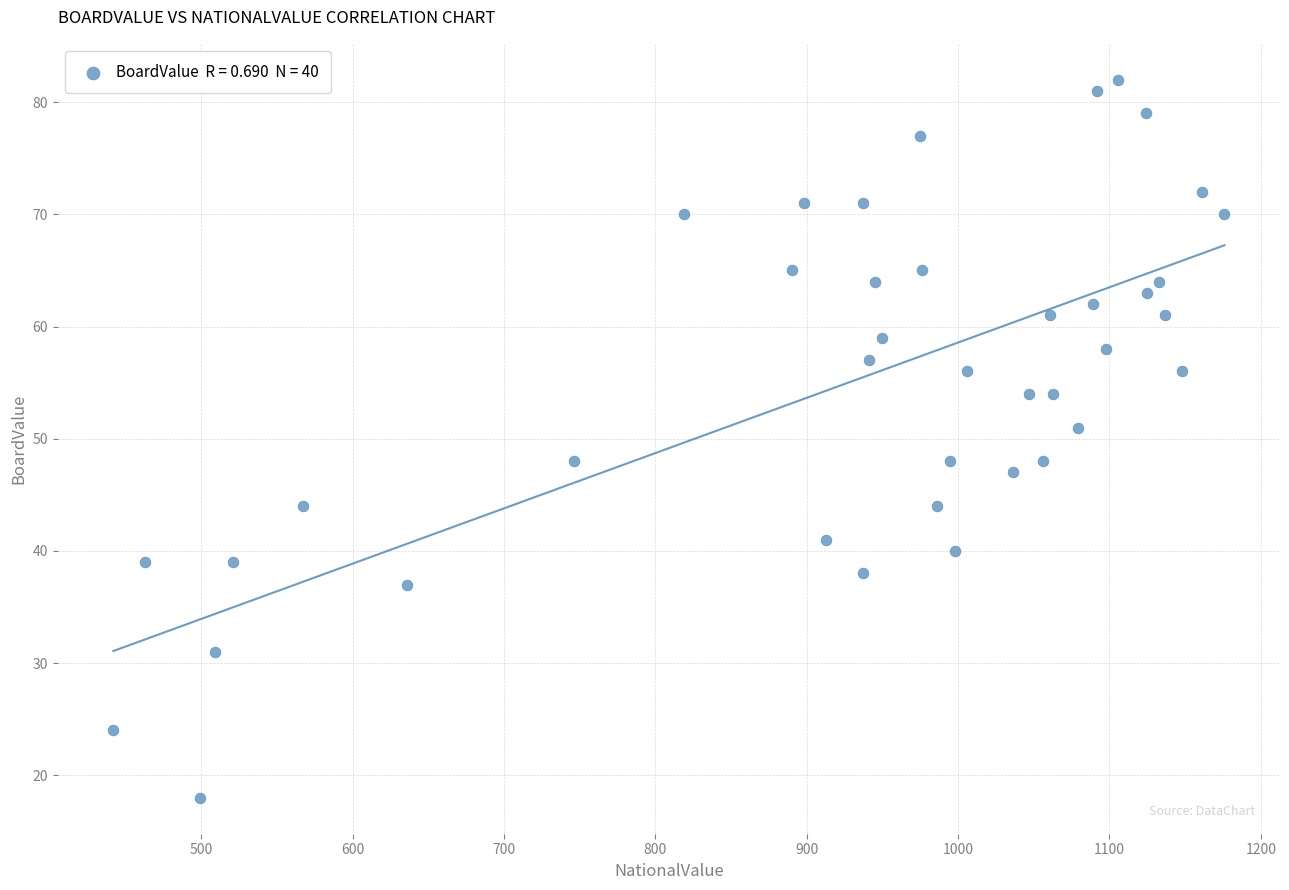

What is the range of Y values (max minus min)?

64